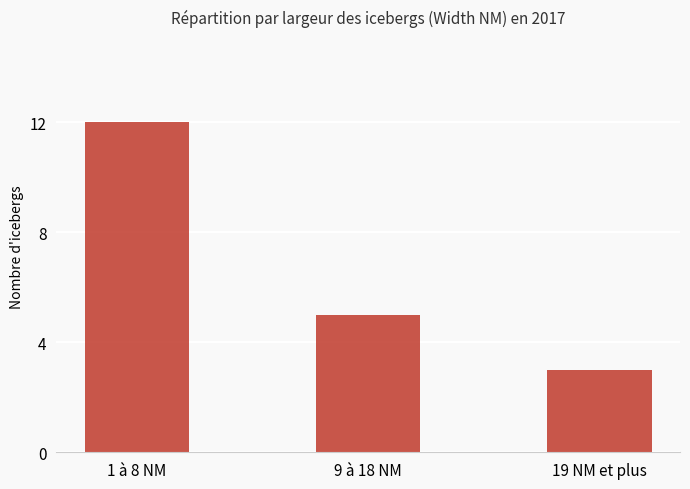

Is it true that the value at 19 NM et plus is 3?

True